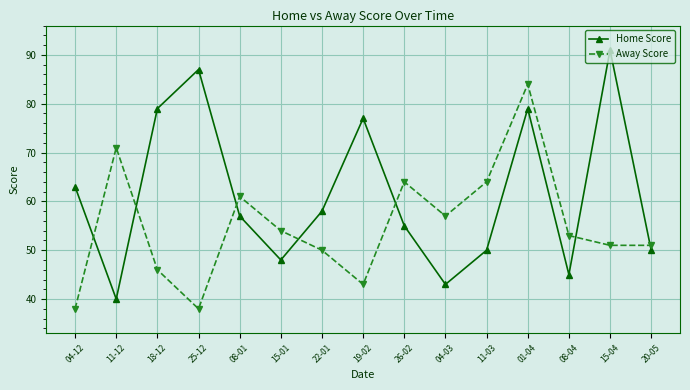

What is the maximum value shown in the chart?

91